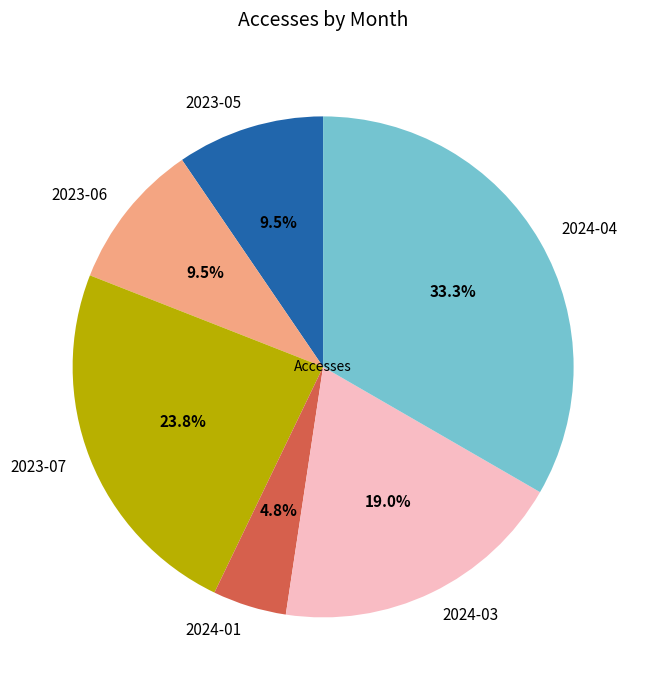

Combined, do 2023-06 and 2024-04 account for over 50%?

No